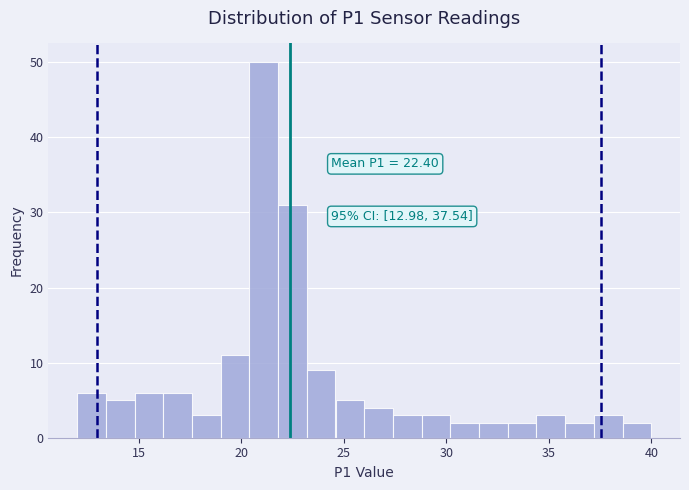

Around what value on the x-axis is the tallest bar? Give the approximate position of its centre, as read against the axis.

21.0